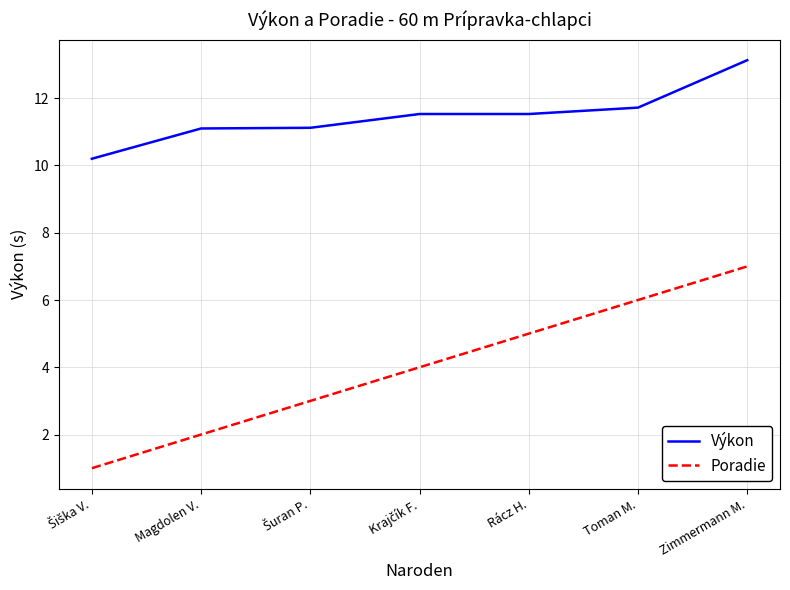

How many lines are shown in the chart?

2